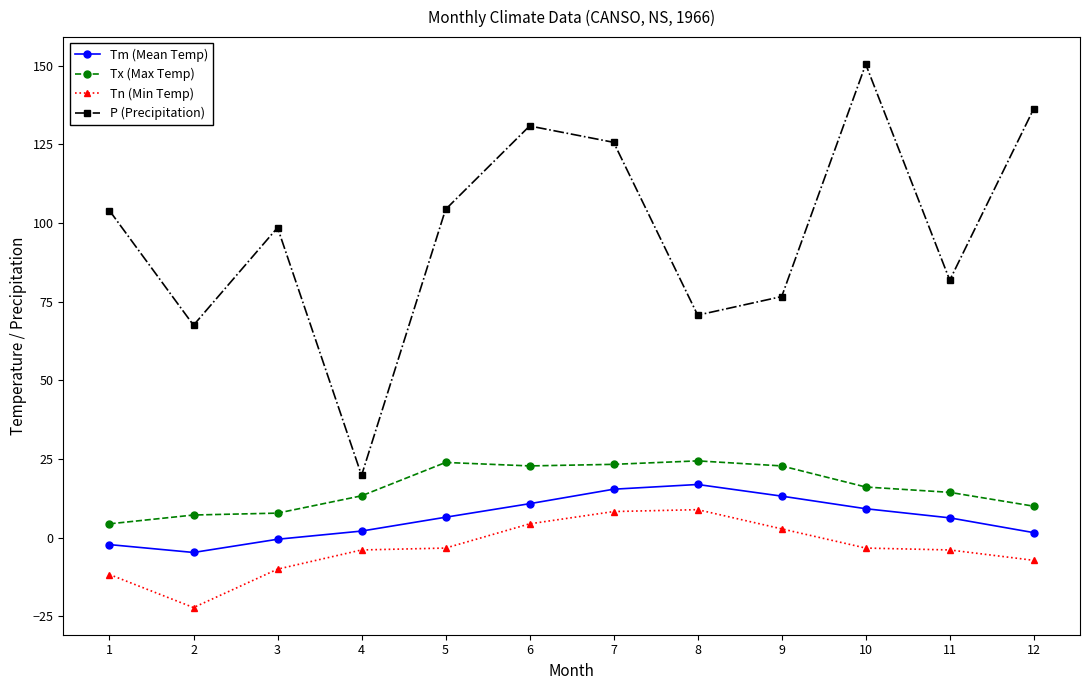

What is the highest value of the Tn (Min Temp) series?

8.9